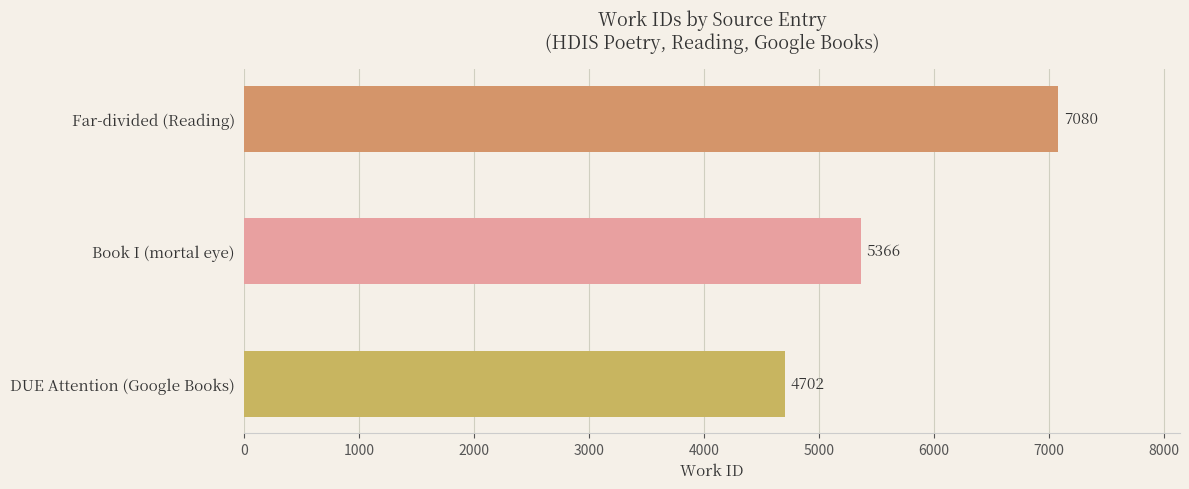

List the labels in order of value, smallest first.

DUE Attention (Google Books), Book I (mortal eye), Far-divided (Reading)